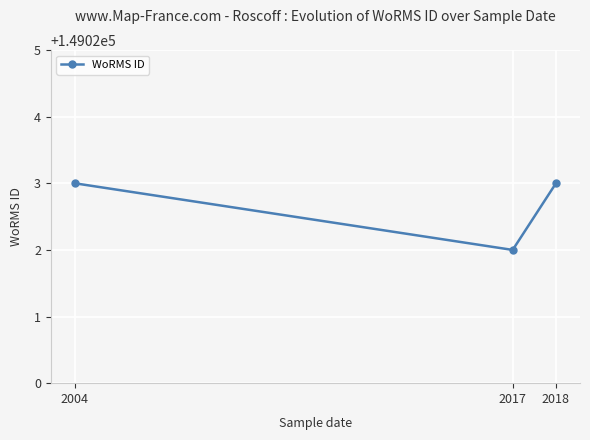

How many lines are shown in the chart?

1